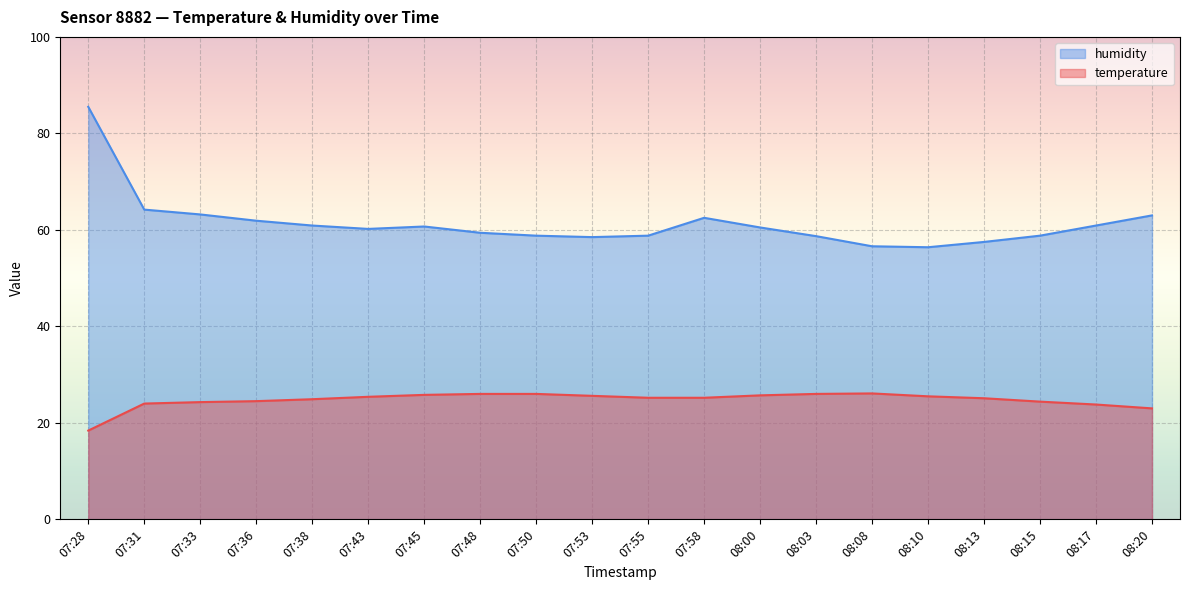

Reading left to right, extract all data points from this chart.

temperature: 07:28=18.4	07:31=24.0	07:33=24.3	07:36=24.5	07:38=24.9	07:43=25.4	07:45=25.8	07:48=26.0	07:50=26.0	07:53=25.6	07:55=25.2	07:58=25.2	08:00=25.7	08:03=26.0	08:08=26.1	08:10=25.5	08:13=25.1	08:15=24.4	08:17=23.8	08:20=23.0
humidity: 07:28=85.5	07:31=64.2	07:33=63.2	07:36=61.9	07:38=60.9	07:43=60.2	07:45=60.7	07:48=59.4	07:50=58.8	07:53=58.5	07:55=58.8	07:58=62.5	08:00=60.5	08:03=58.7	08:08=56.6	08:10=56.4	08:13=57.5	08:15=58.8	08:17=60.9	08:20=63.0